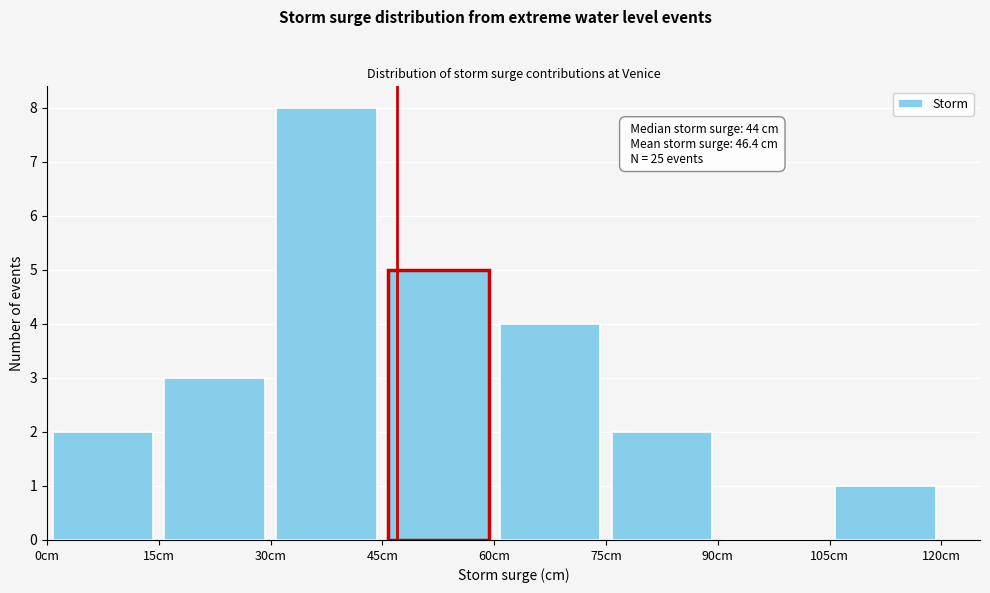

Which range on the x-axis has the tallest bar?

30 to 45